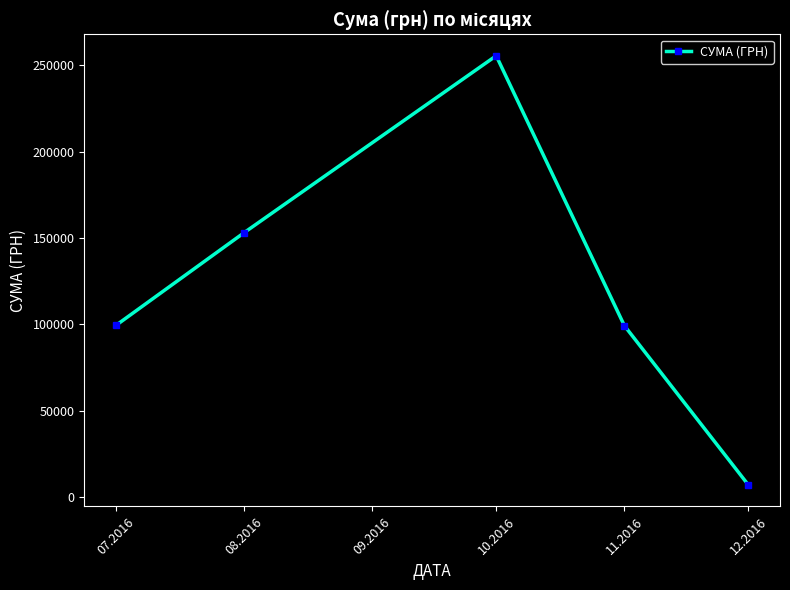

What is the label of the 5th point from the left?

12.2016